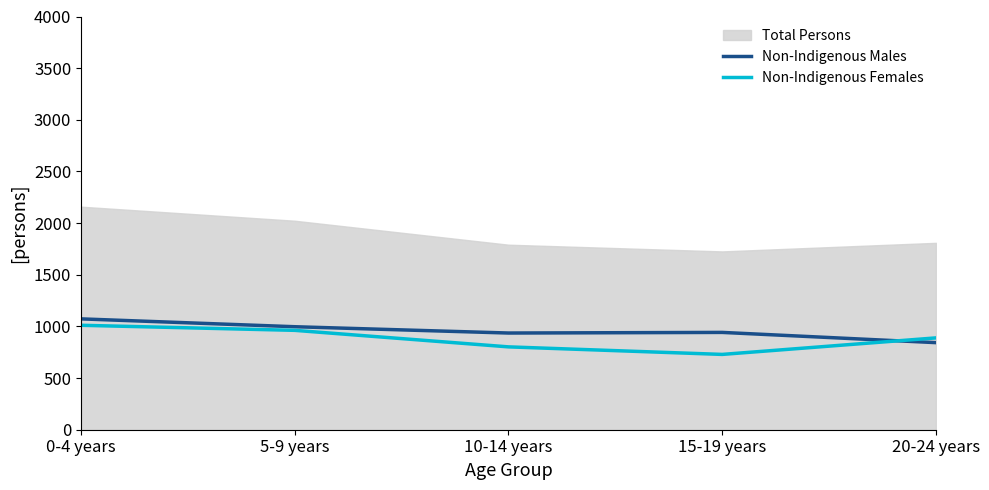

Between 20-24 years and 15-19 years, which is larger?

15-19 years